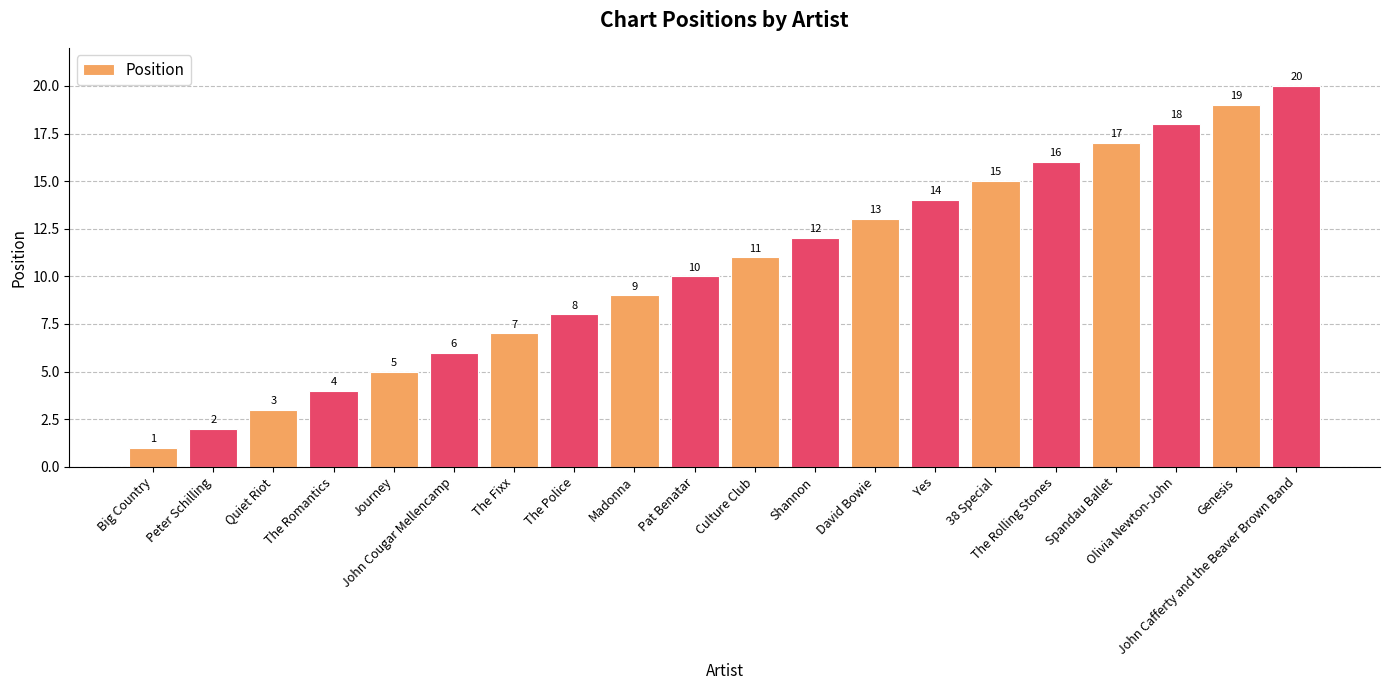

List the labels in order of value, smallest first.

Big Country, Peter Schilling, Quiet Riot, The Romantics, Journey, John Cougar Mellencamp, The Fixx, The Police, Madonna, Pat Benatar, Culture Club, Shannon, David Bowie, Yes, 38 Special, The Rolling Stones, Spandau Ballet, Olivia Newton-John, Genesis, John Cafferty and the Beaver Brown Band